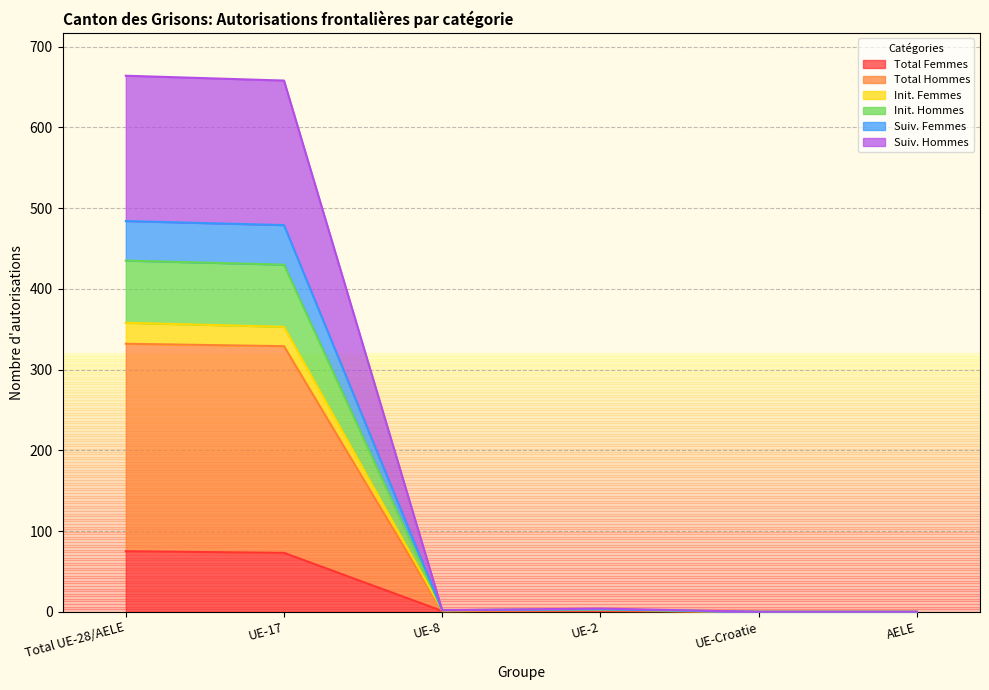

True or false: Total Femmes and Init. Femmes intersect in this chart.

False